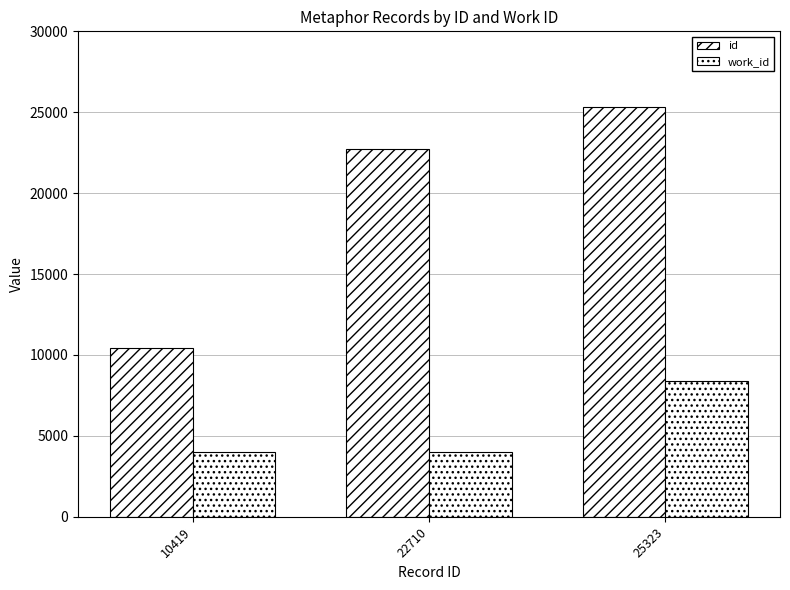

What is the total value across all series at 22710?

26734